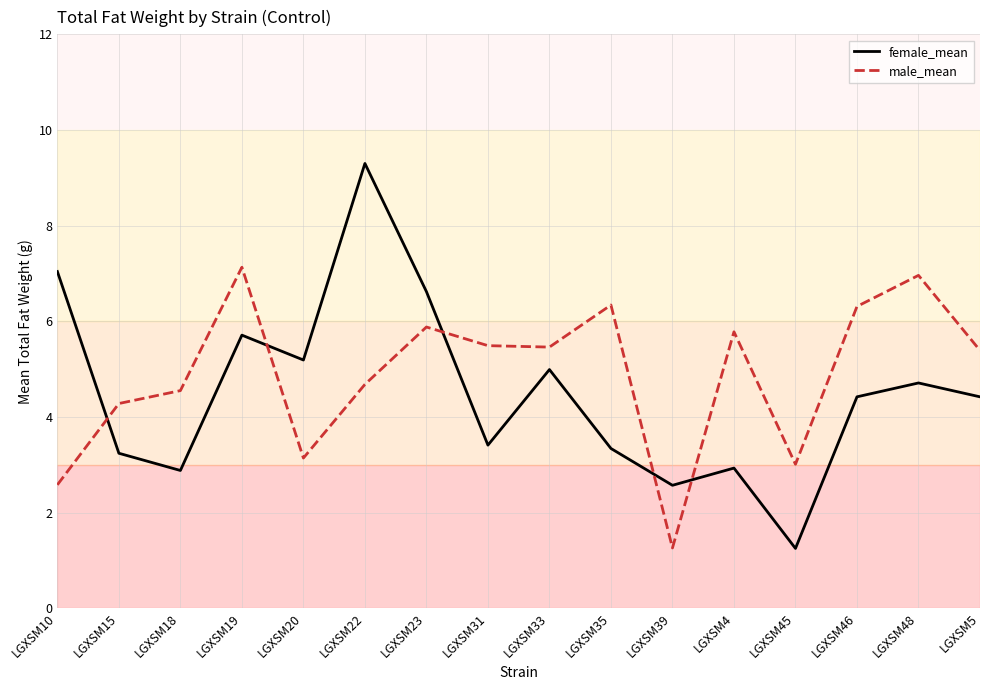

At which label does male_mean reach its peak?

LGXSM19